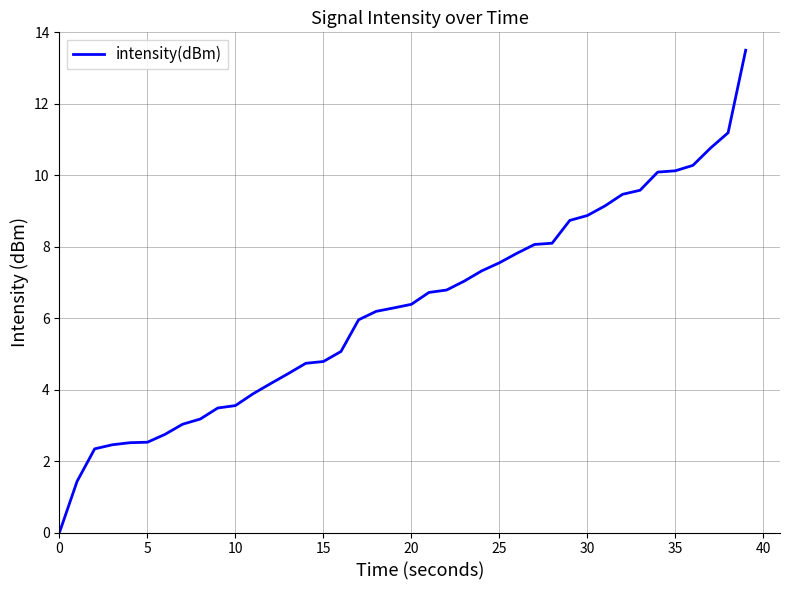

What is the maximum value shown in the chart?

13.5